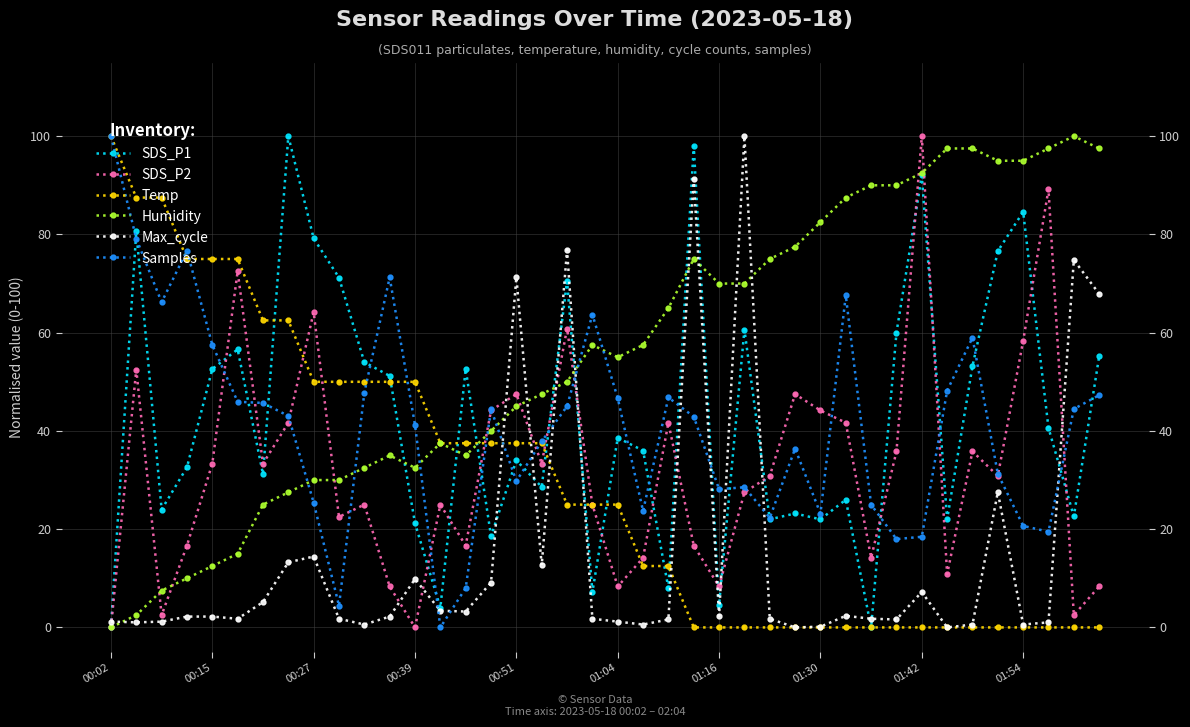

What position from the left is 26?

27